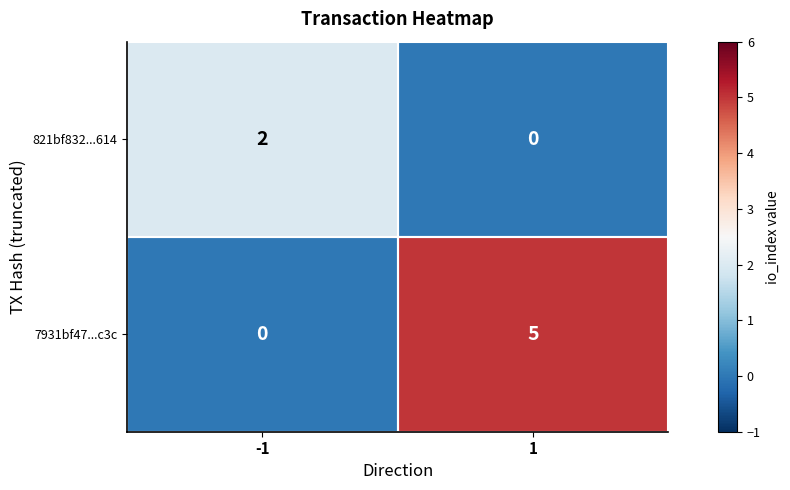

Is it true that 7931bf47...c3c equals -3 at -1?

False